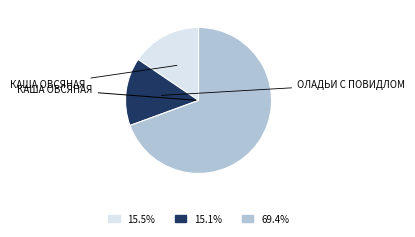

Is there a majority slice in this chart?

Yes